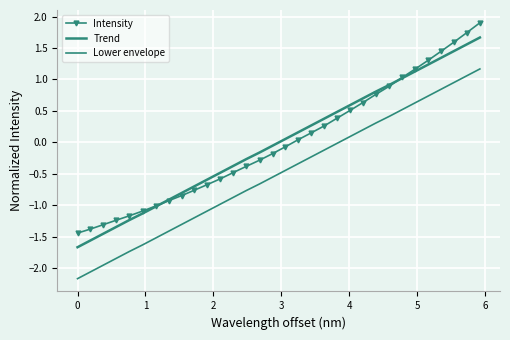

What is the smallest value displayed?

-2.2